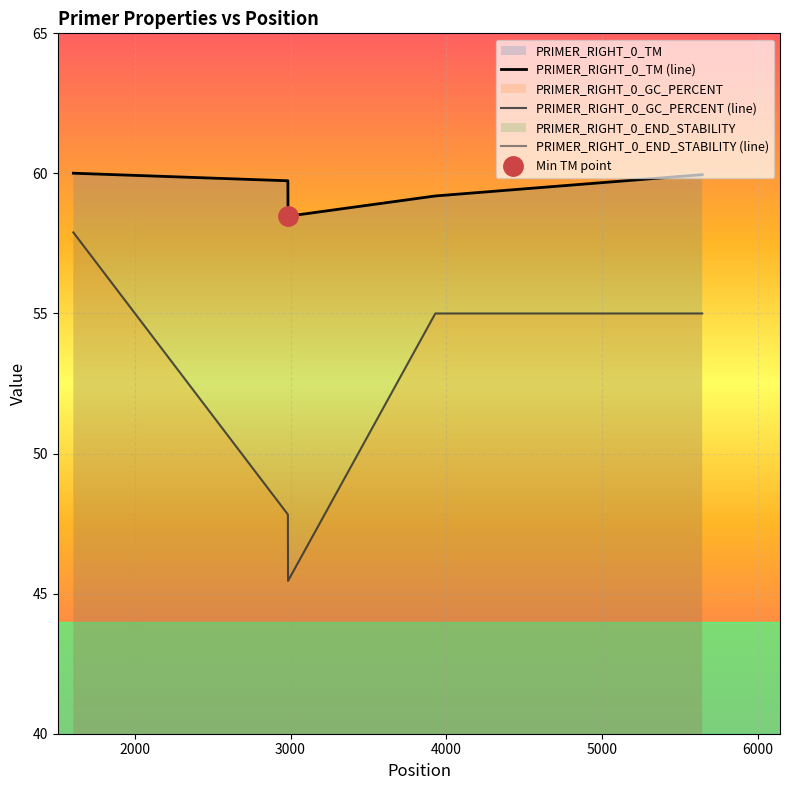

True or false: PRIMER_RIGHT_0_GC_PERCENT has more than 2 points higher than both neighbors.

False